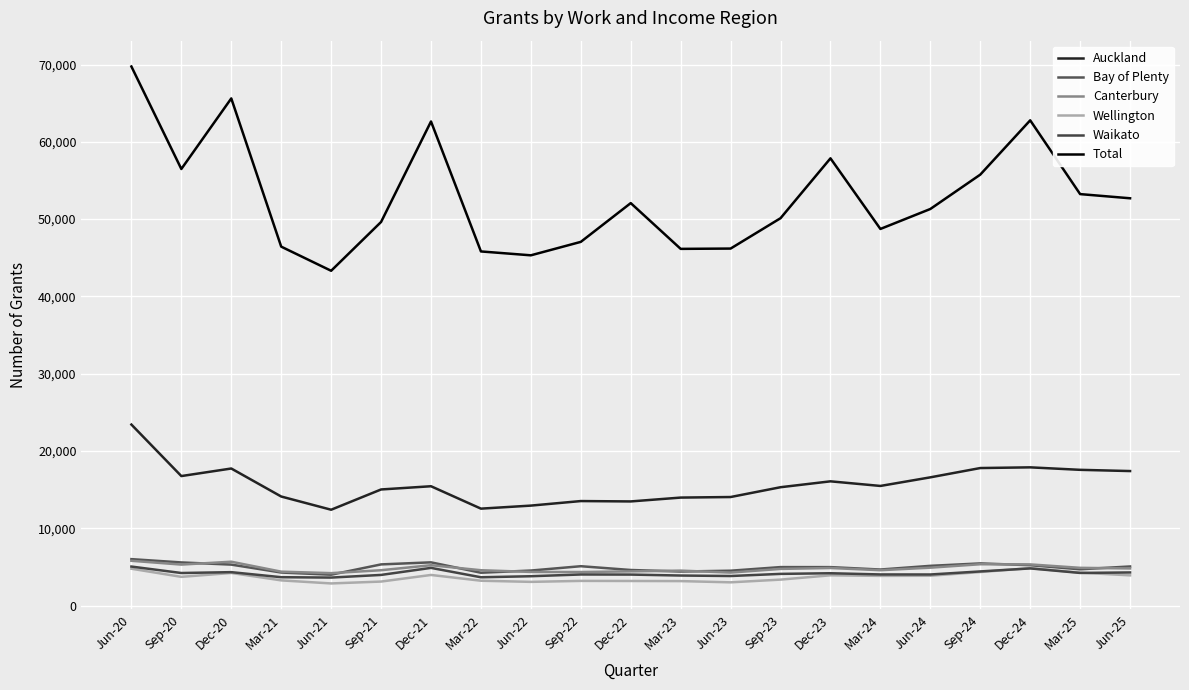

The value of Auckland at Dec-20 is 5520. True or false?

False